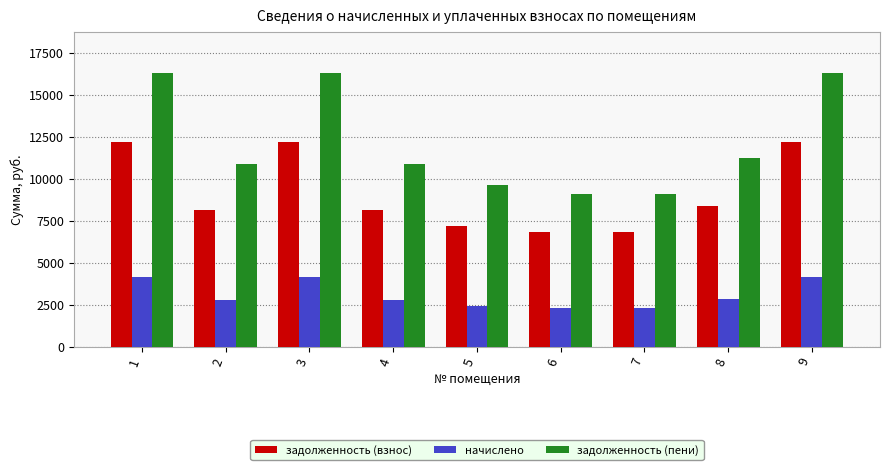

What are all the series names shown in the legend?

задолженность (взнос), начислено, задолженность (пени)